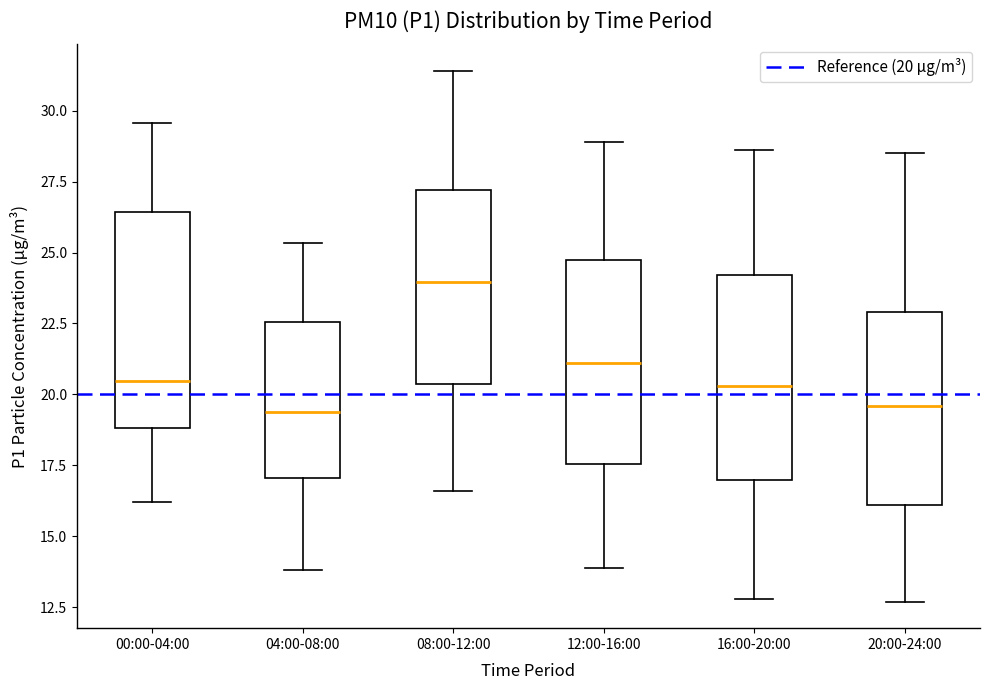

Where does the lower whisker of the box for 00:00-04:00 end on the y-axis? The values are not printed on the chart, so give them approximately, as read against the axis.

16.0